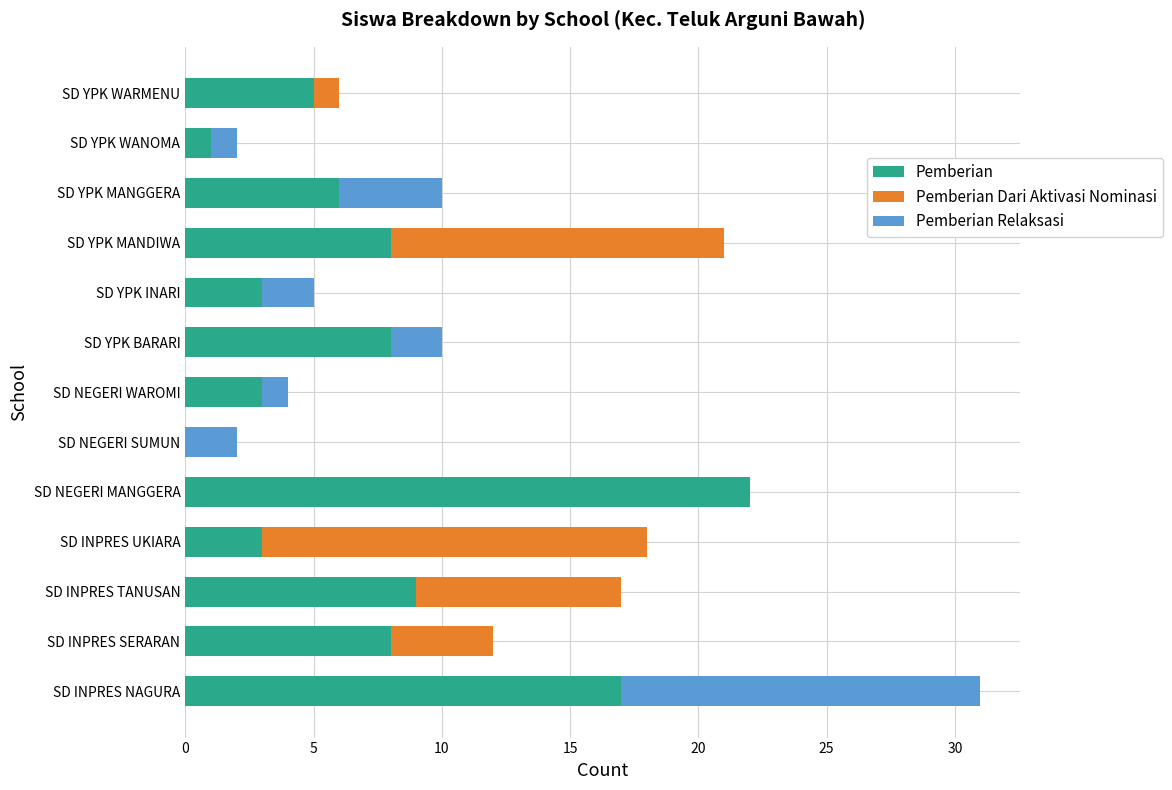

Count the number of categories in the chart.

13